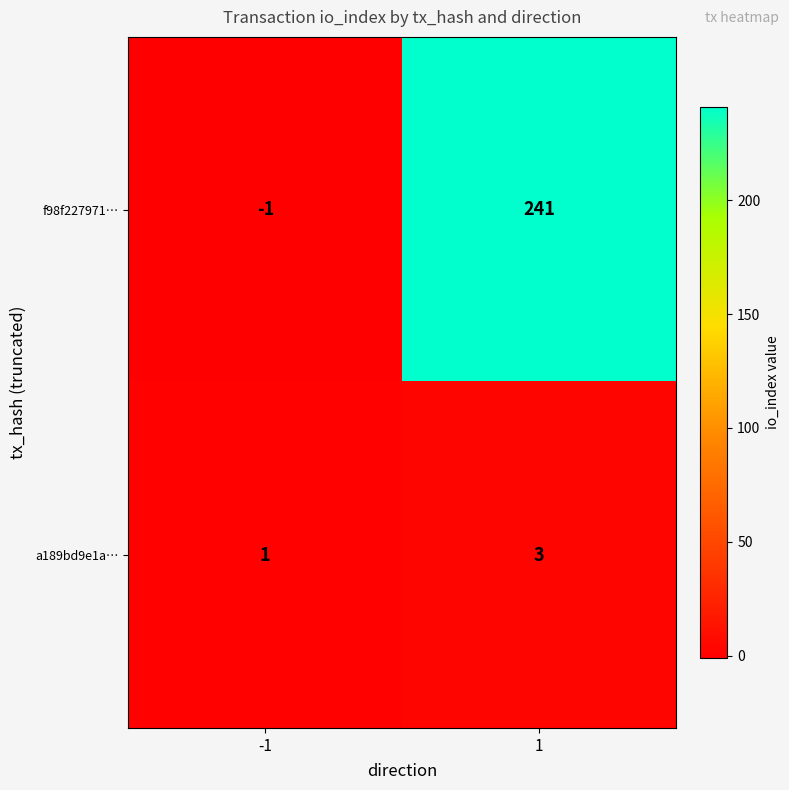

Reading right to left, list all the values displayed in this chart.

f98f227971…: 241	-1
a189bd9e1a…: 3	1